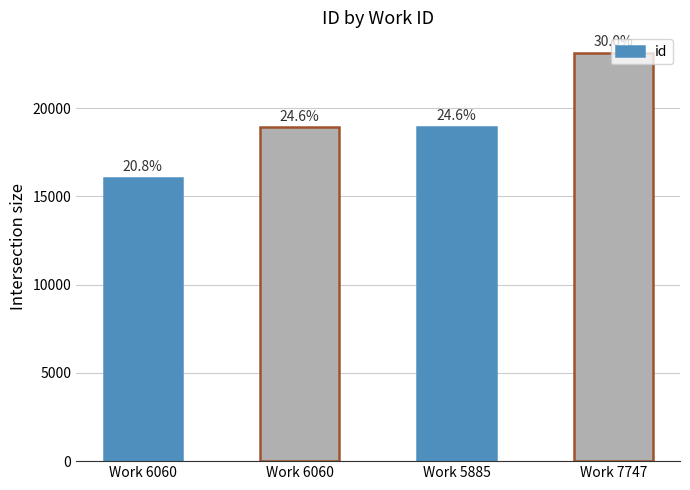

The value at Work 6060 is 27873. True or false?

False